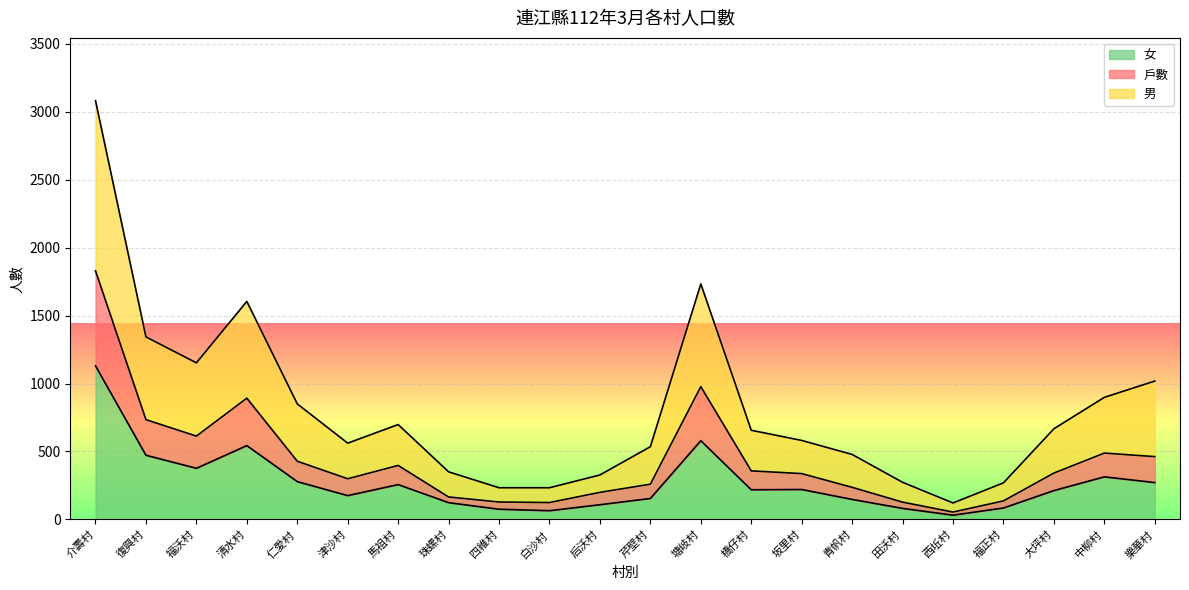

What is the value of the 戶數 point at the 3rd from the left?

613